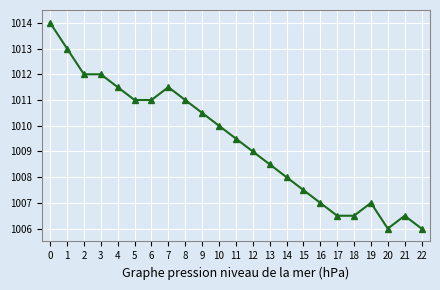

What is the value of the 23rd point from the left?

1006.0